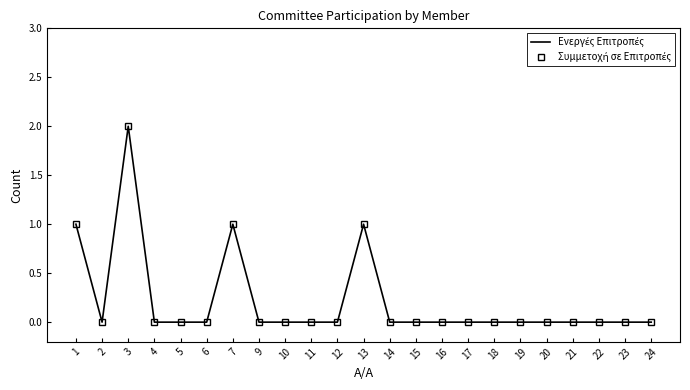

What is the maximum value shown in the chart?

2